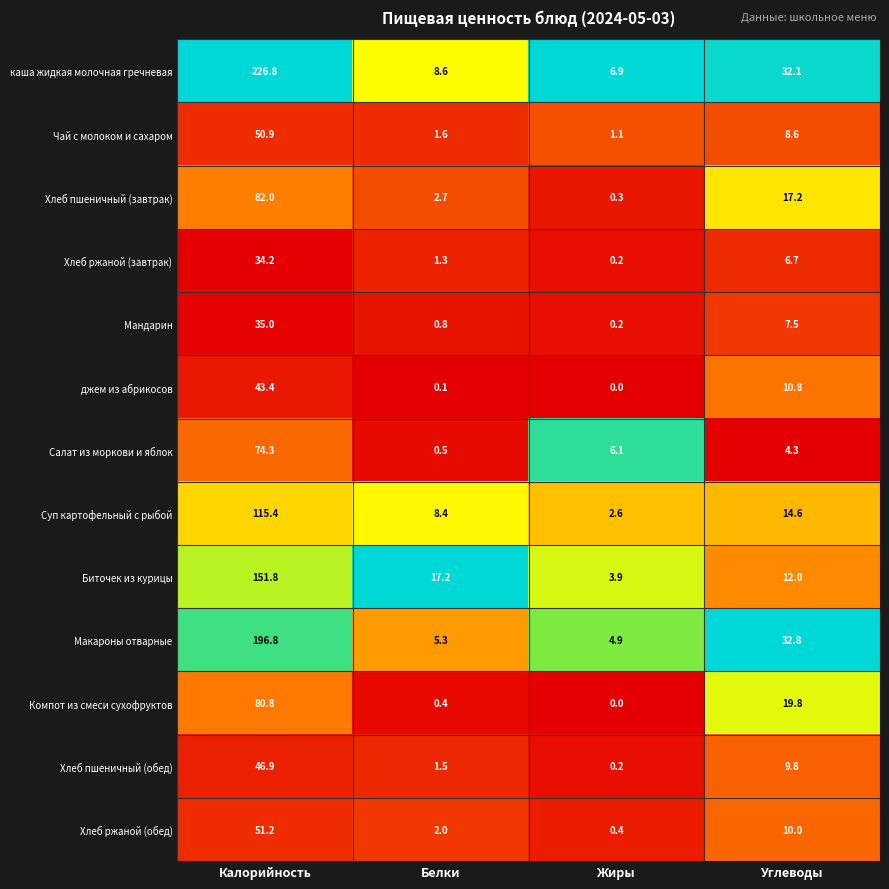

What is the total value across all series at Белки?

50.4